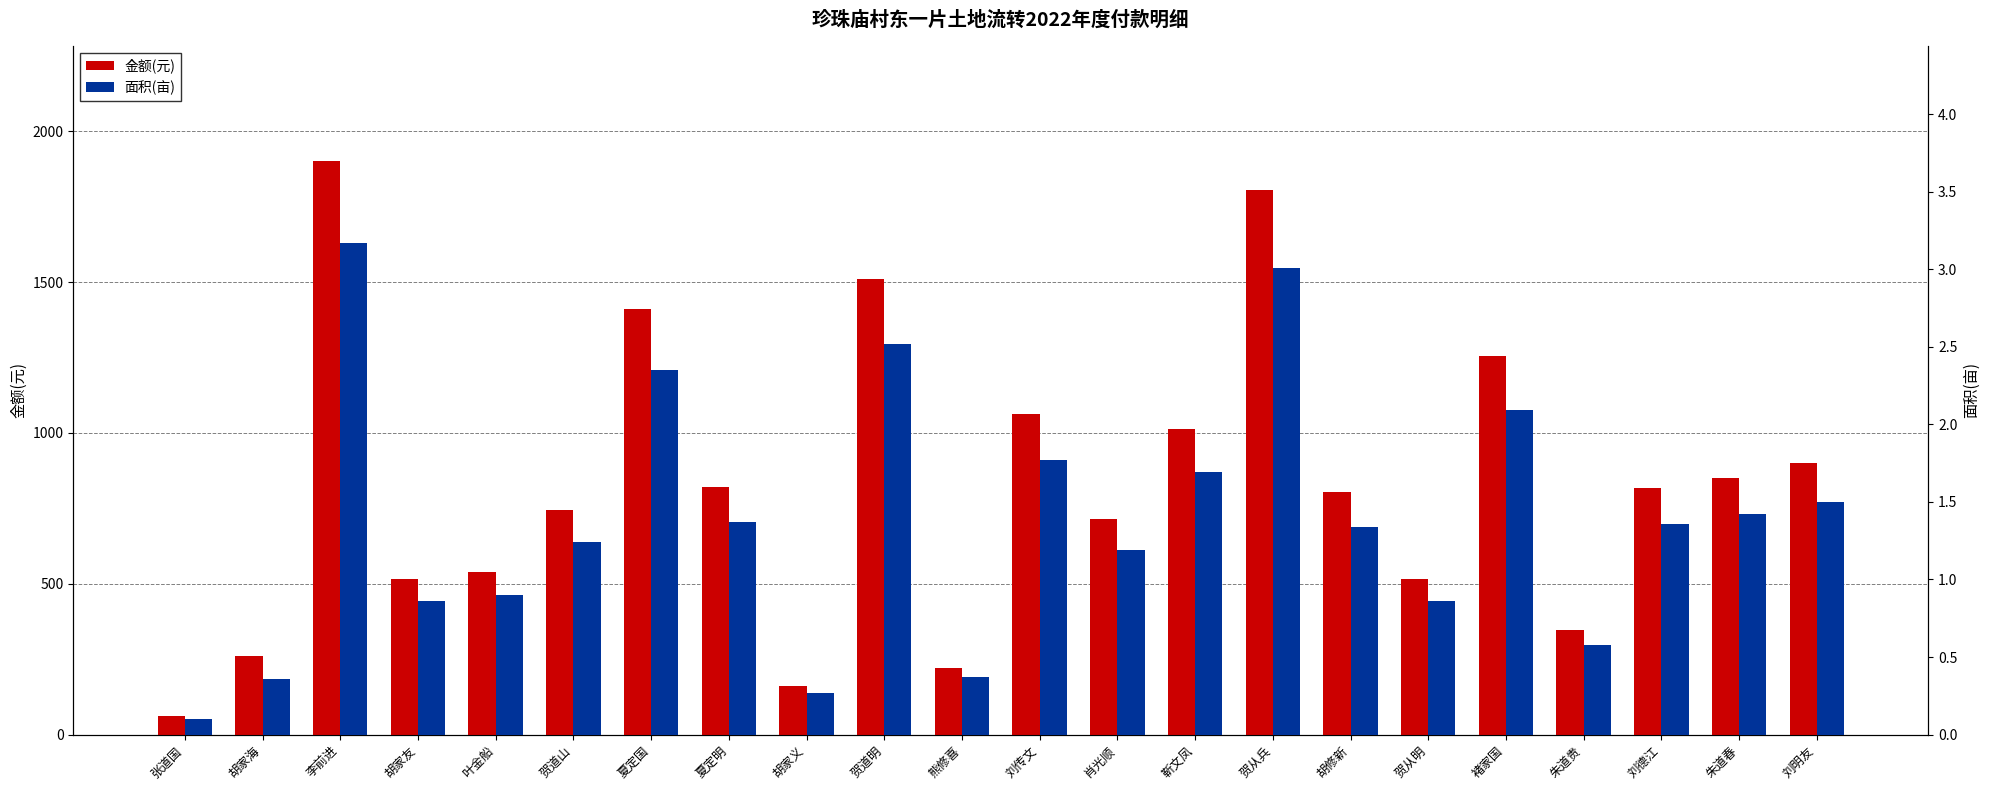

Are the bars horizontal?

No